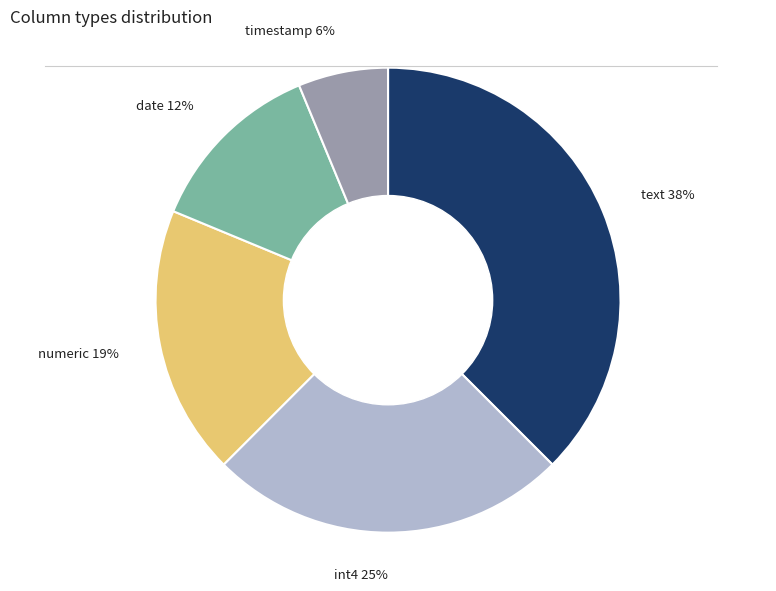

Is the sum of int4 and timestamp greater than half?

No